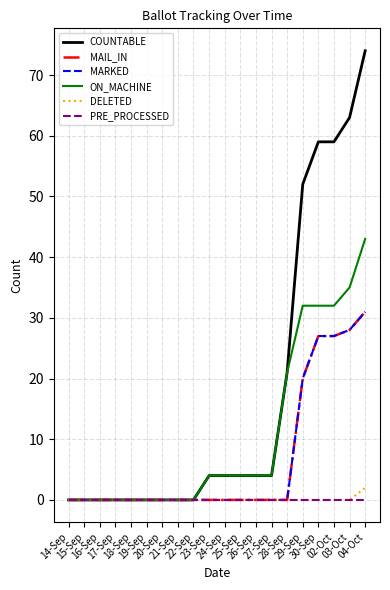

Does the chart display data point markers on the line(s)?

No